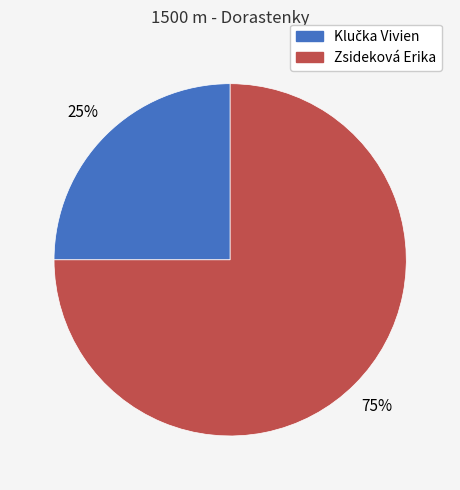

To the nearest percent, what is the average slice percentage?

50%